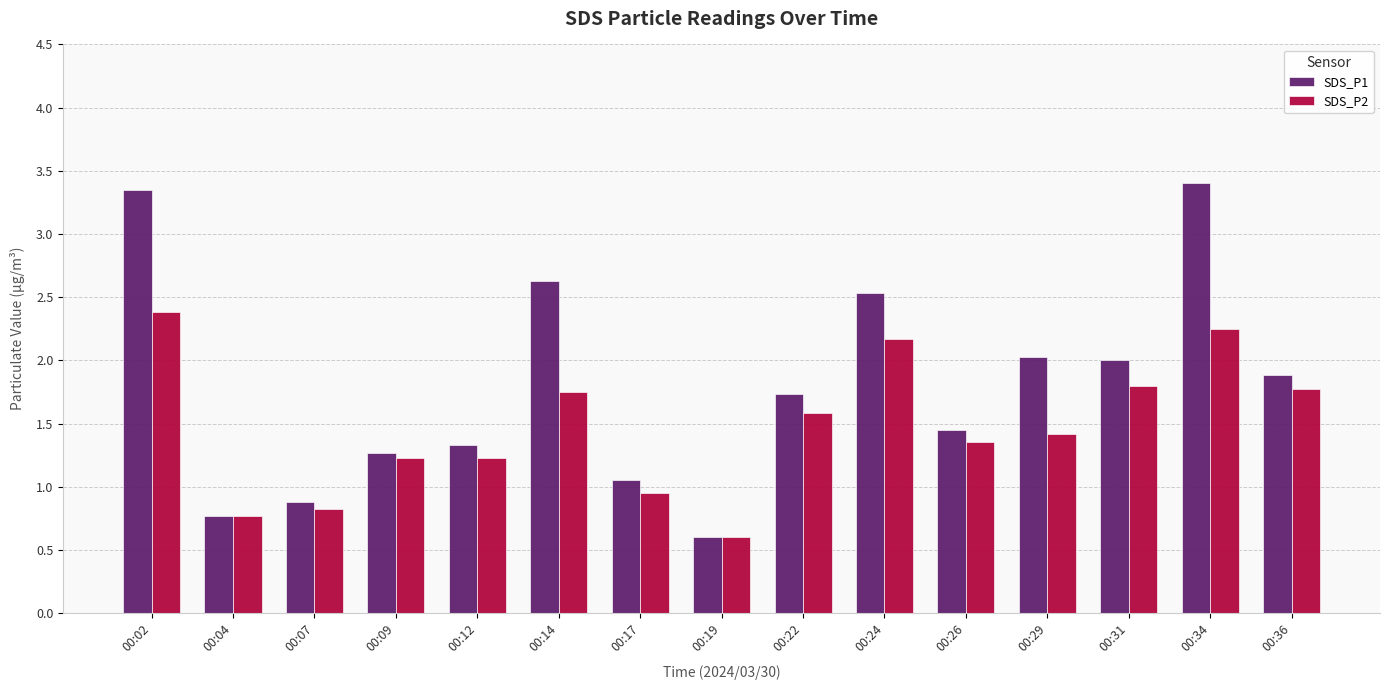

List the series in order of their peak value, highest first.

SDS_P1, SDS_P2